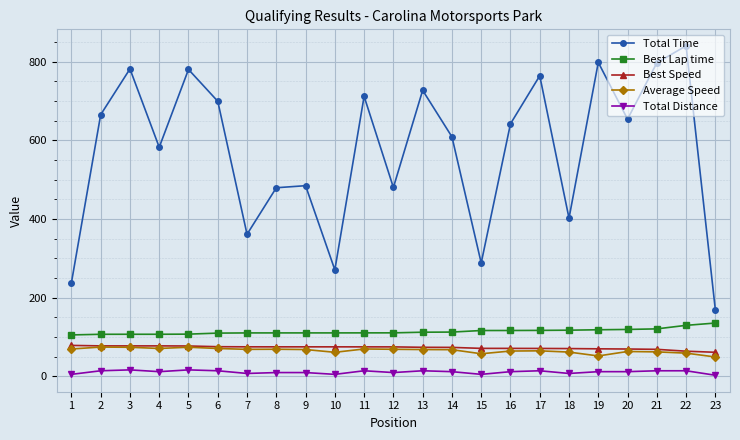

Which series has the widest spread of values?

Total Time